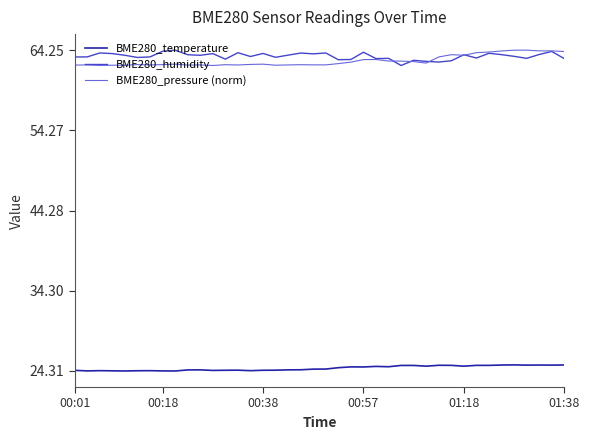

True or false: BME280_humidity and BME280_temperature cross at least once.

False